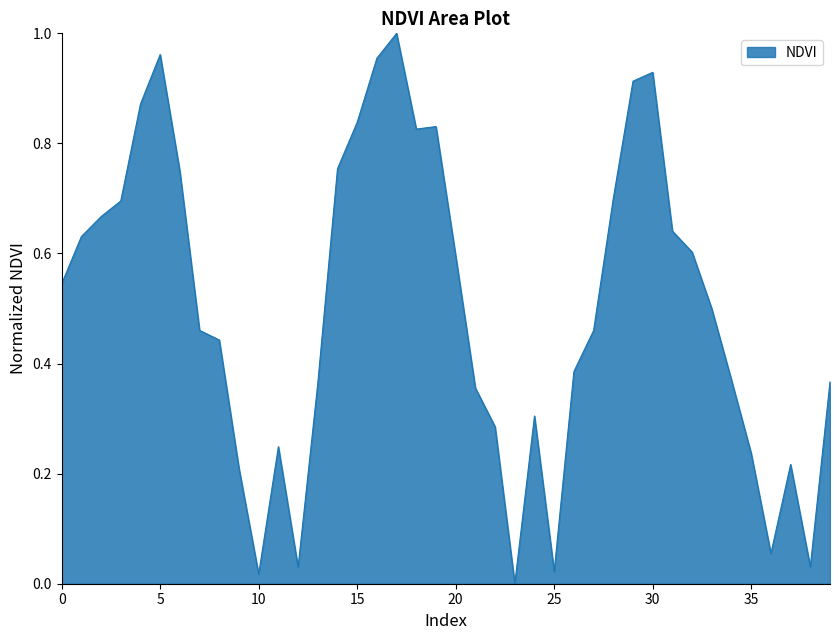

How many lines are shown in the chart?

1